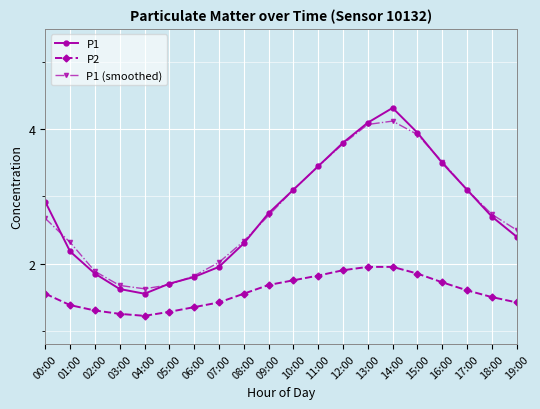

Count the number of categories in the chart.

20